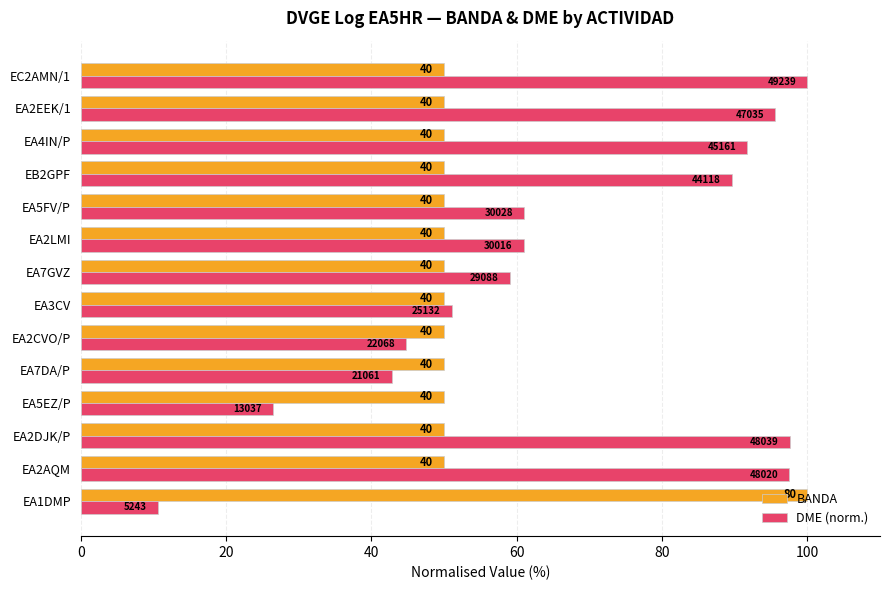

What are all the series names shown in the legend?

BANDA, DME (norm.)